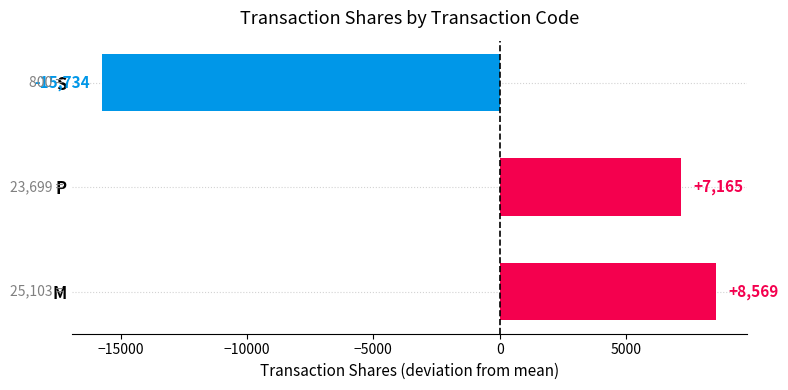

Does the chart contain any negative values?

Yes